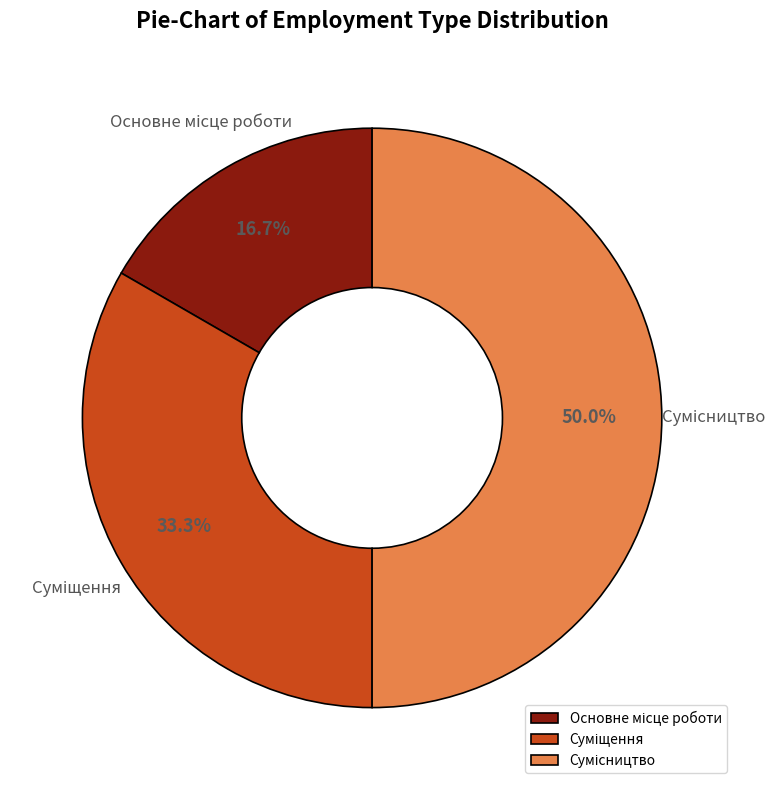

Does Суміщення account for over 50% of the chart?

No